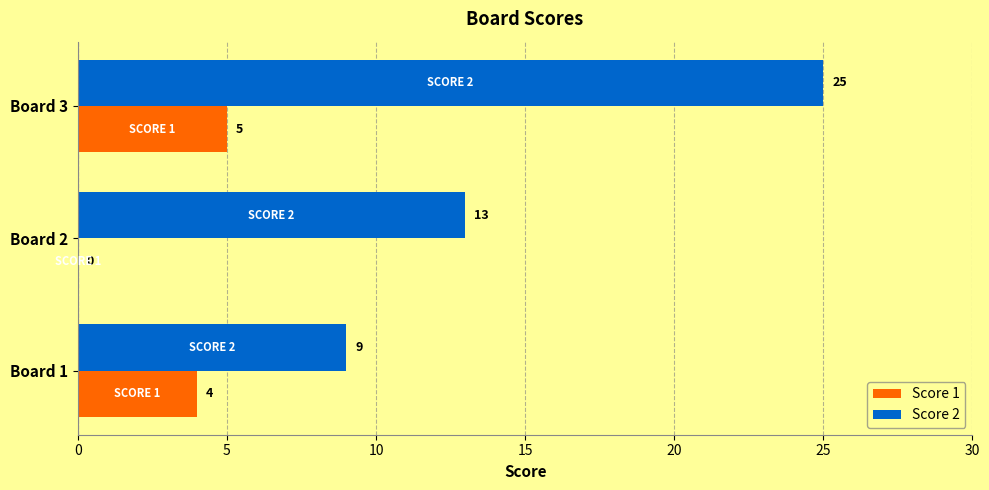

What is the sum of the Score 2 values at Board 3 and Board 1?

34